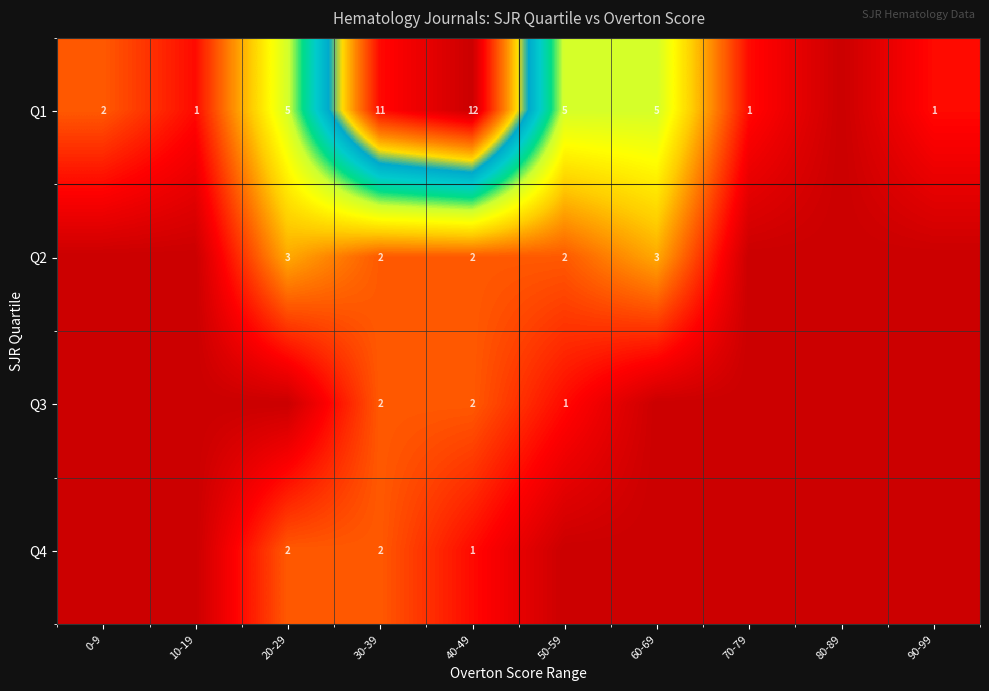

What is the sum of the Q1 values at 40-49 and 10-19?

13